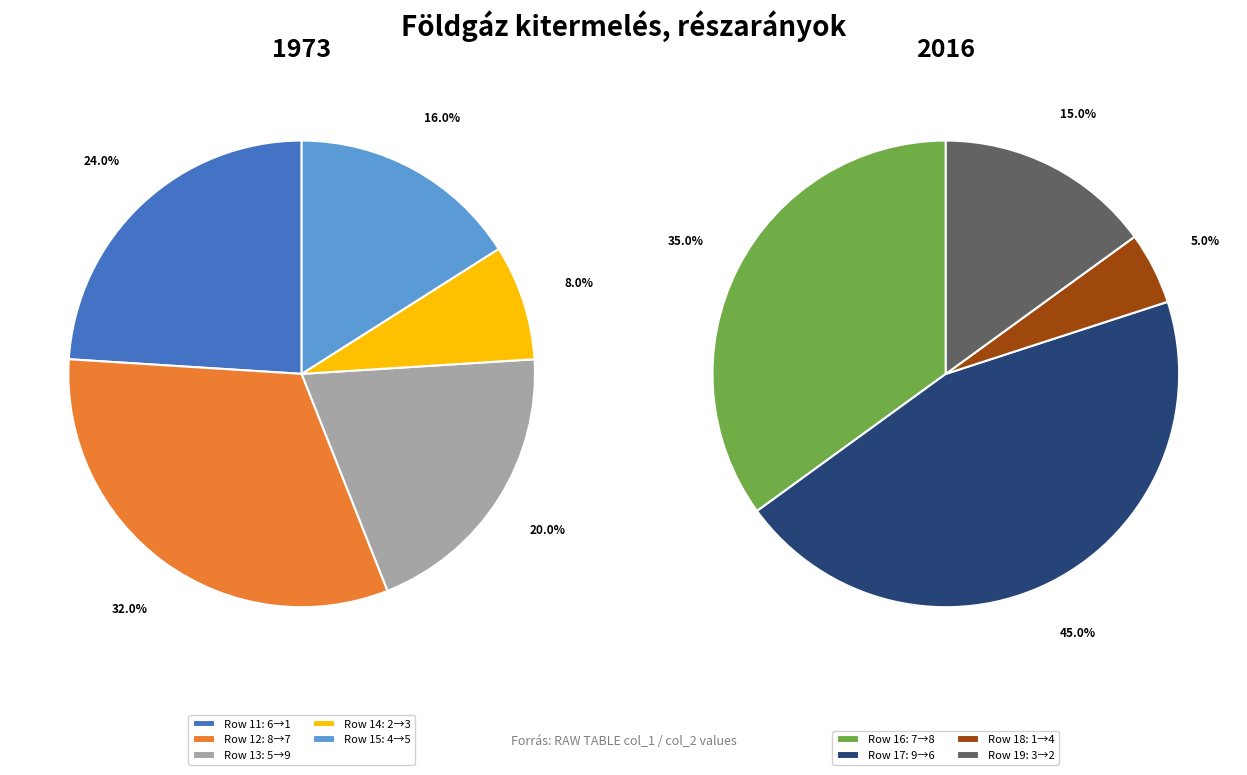

How many slices are in this pie chart?

9